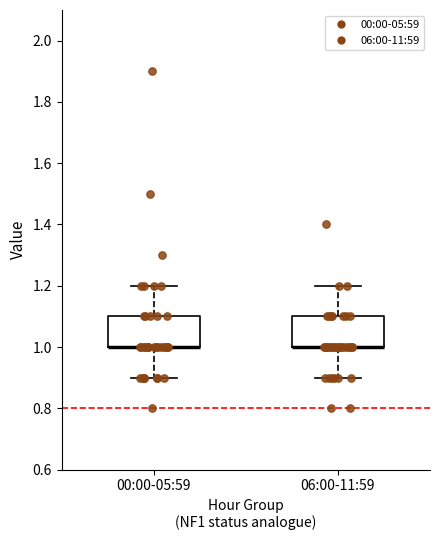

Reading left to right, transcribe this box plot: for each box, give where its median line is, the range the box spans, and where its two whiskers end, as read against the y-axis. The values are not printed on the chart, so give them approximately, as read against the axis.

00:00-05:59: median 1.0 (drawn on the box's lower edge), box 1.0 to 1.1, whiskers 0.9 to 1.2
06:00-11:59: median 1.0 (drawn on the box's lower edge), box 1.0 to 1.1, whiskers 0.9 to 1.2